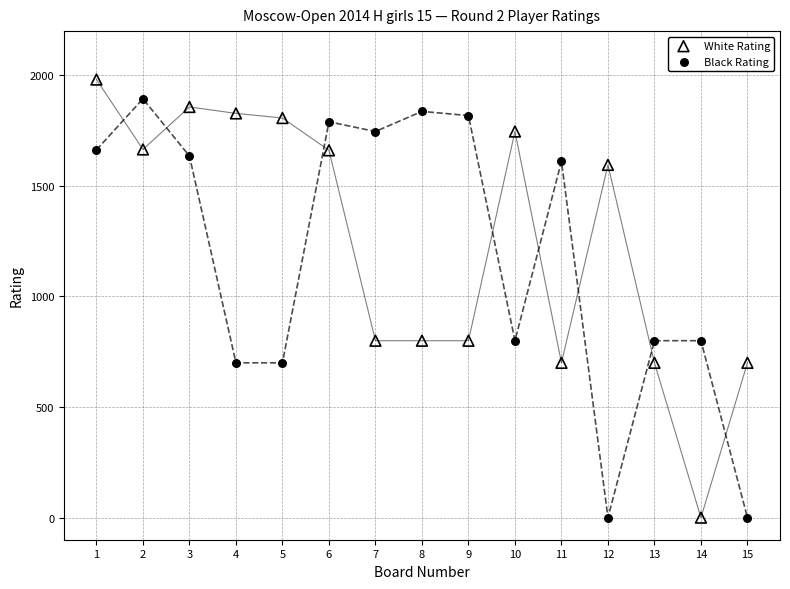

Across all data points, what is the range of Y values (max minus min)?

1981